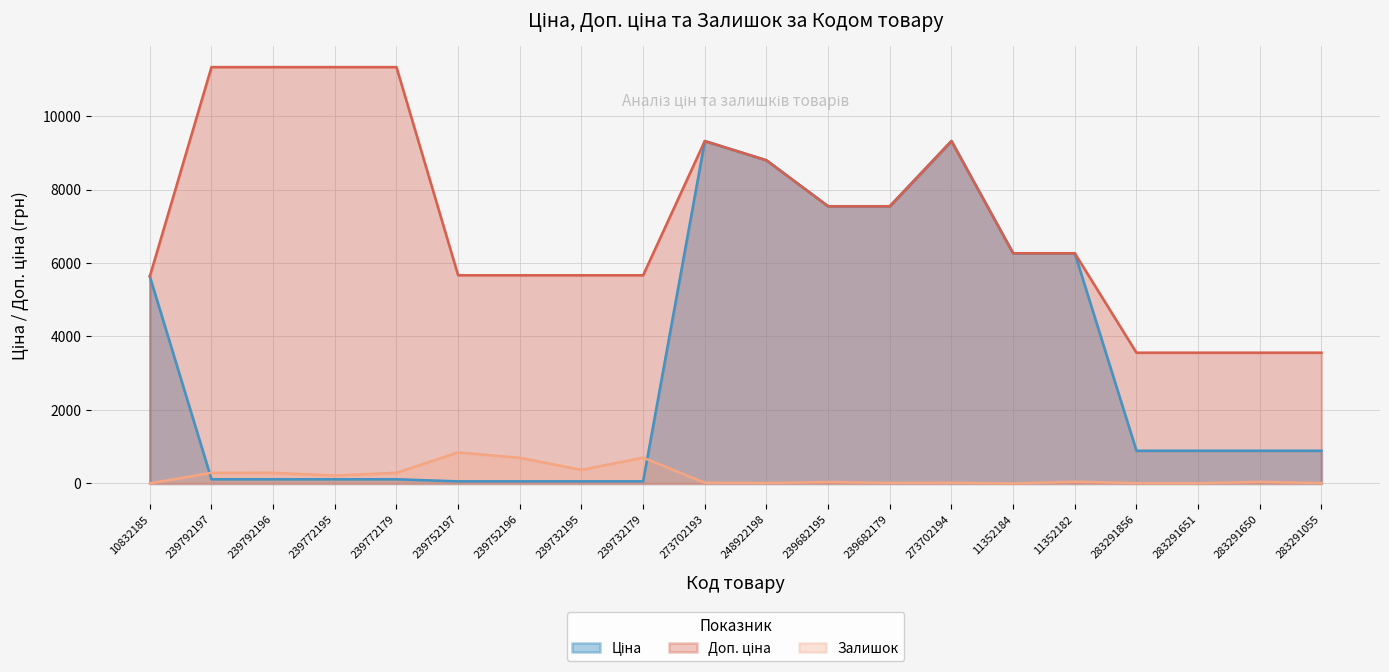

Reading right to left, list all the values displayed in this chart.

Ціна: 889.9	889.9	889.9	889.9	6266.7	6266.7	9321.4	7545.9	7545.9	8797.6	9321.4	56.7	56.7	56.7	56.7	113.3	113.3	113.3	113.3	5636.0
Доп. ціна: 3559.7	3559.7	3559.7	3559.7	6266.7	6266.7	9321.4	7545.9	7545.9	8797.6	9321.4	5667.0	5667.0	5667.0	5667.0	11334.0	11334.0	11334.0	11334.0	5636.0
Залишок: 9.0	43.0	6.0	7.0	46.0	0.0	18.0	15.0	38.0	11.0	19.0	702.0	370.0	698.0	845.0	290.0	215.0	290.0	289.0	2.0